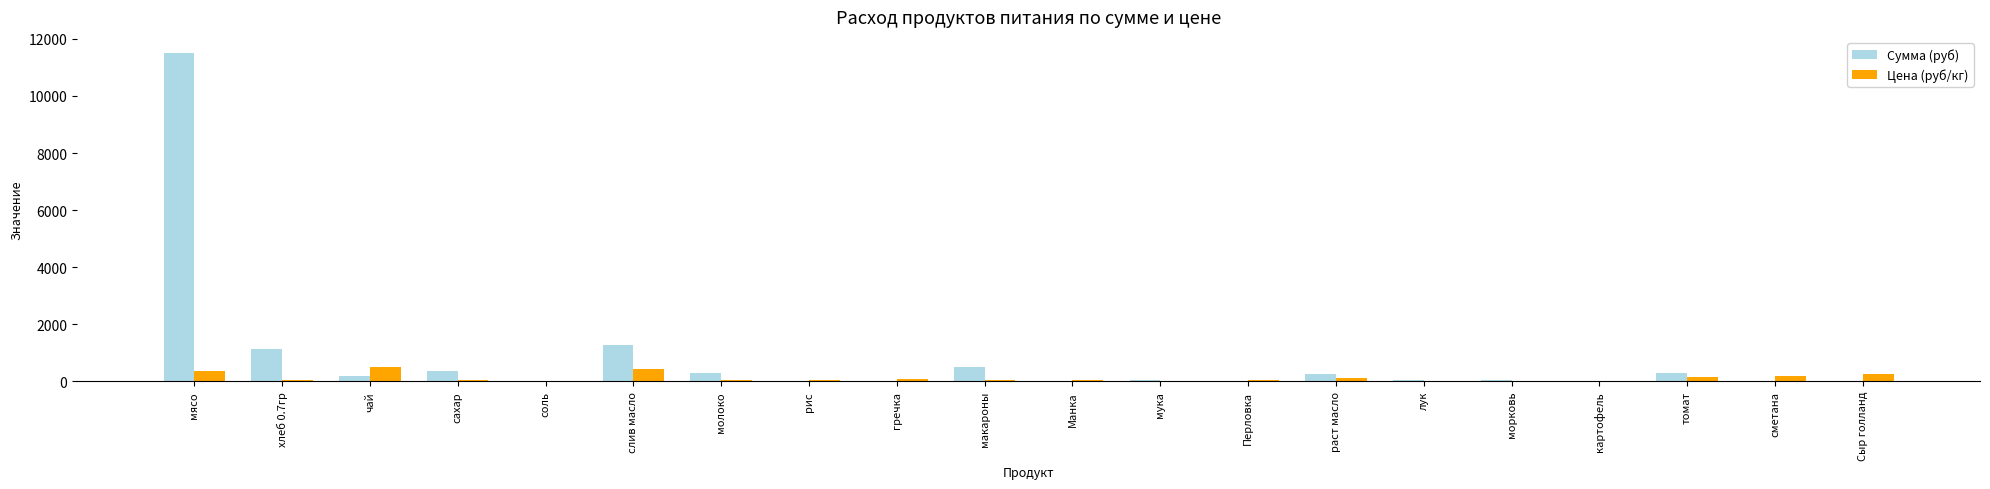

Which label corresponds to the largest value in the chart?

мясо